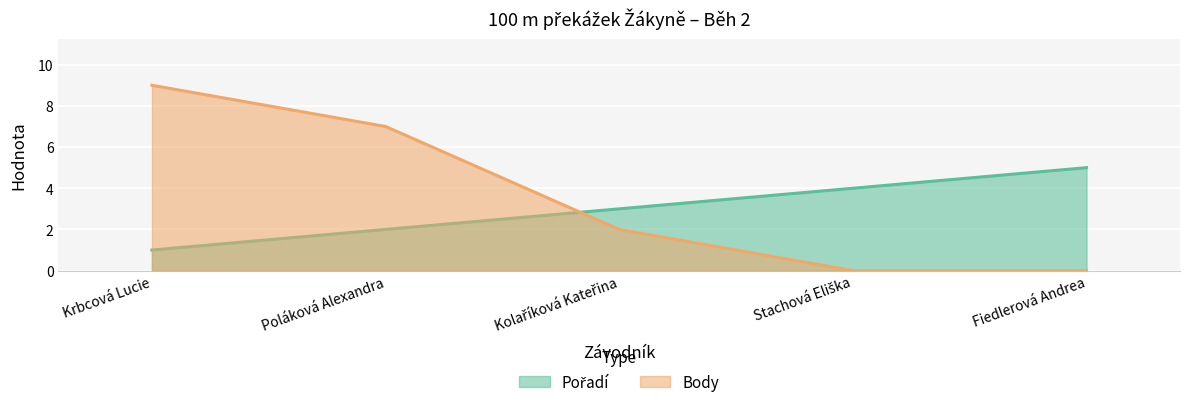

How many lines are shown in the chart?

2